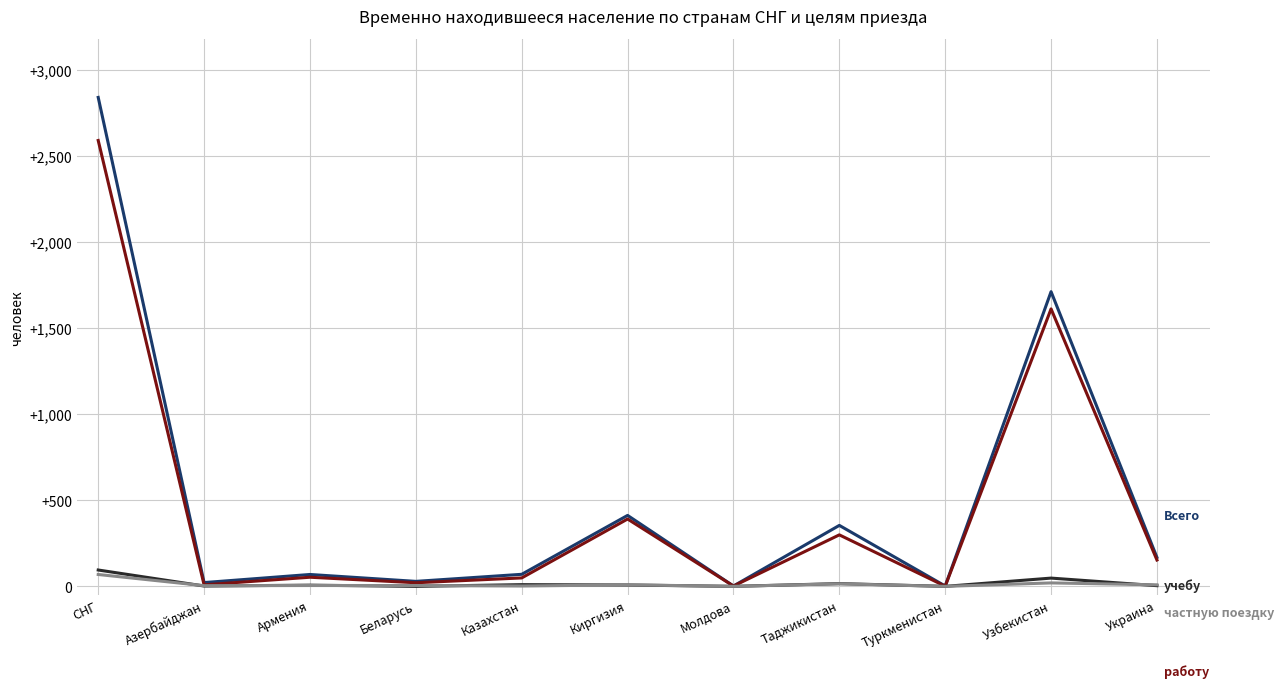

What is the greatest value displayed?

2839